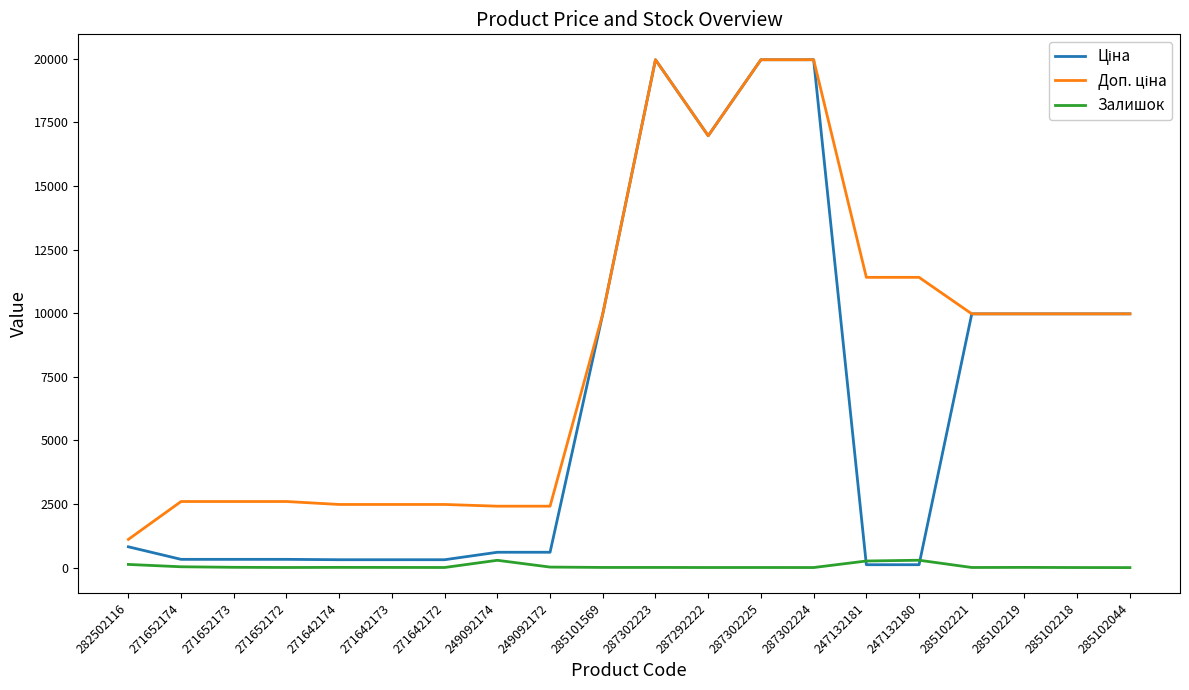

Where is the first local maximum for Ціна?

287302223